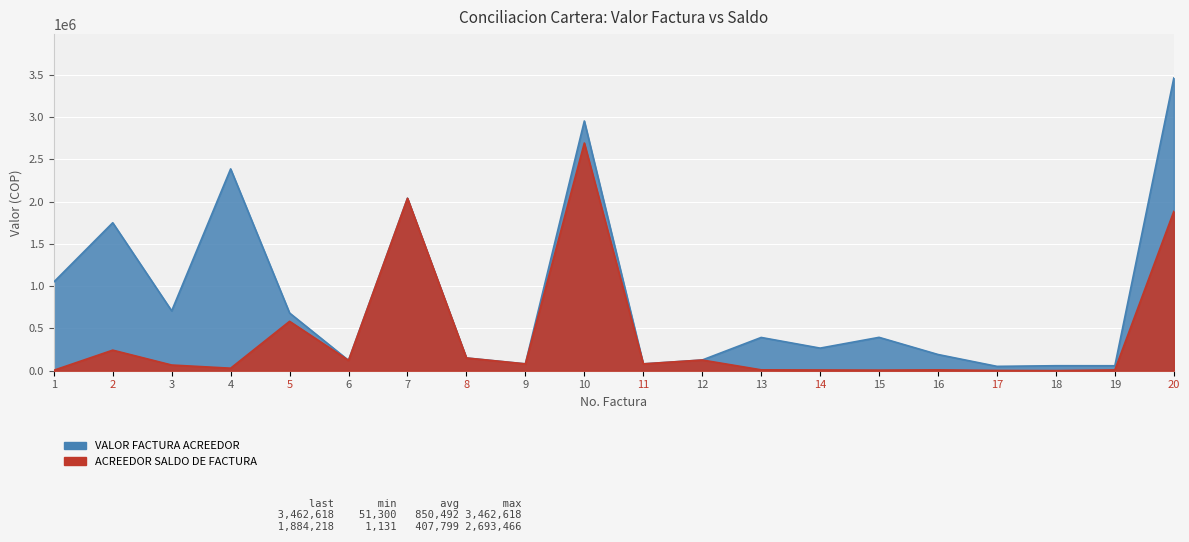

How many lines are shown in the chart?

2